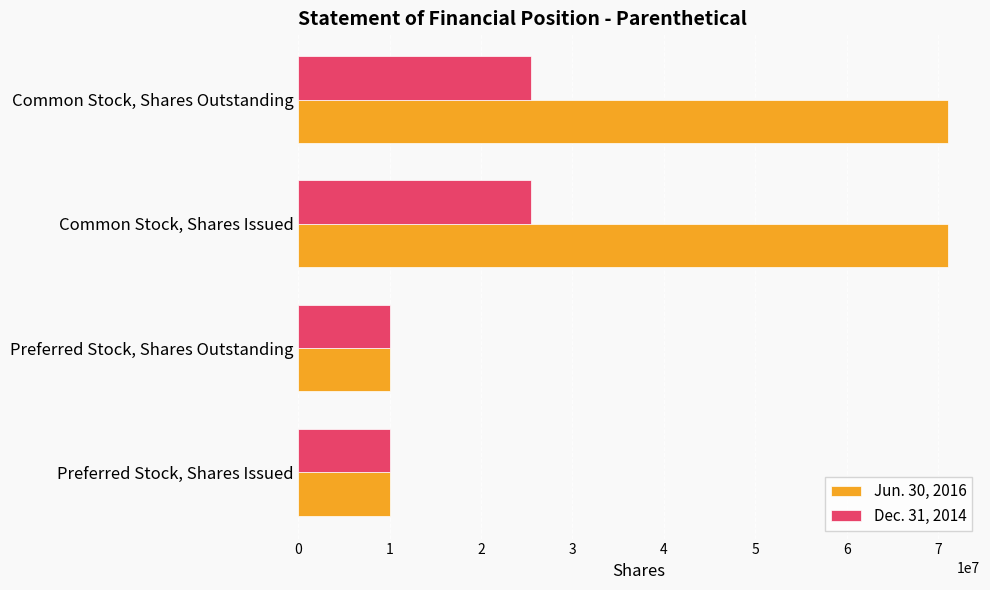

What is the sum of the Dec. 31, 2014 values at Common Stock, Shares Issued and Common Stock, Shares Outstanding?

50844622